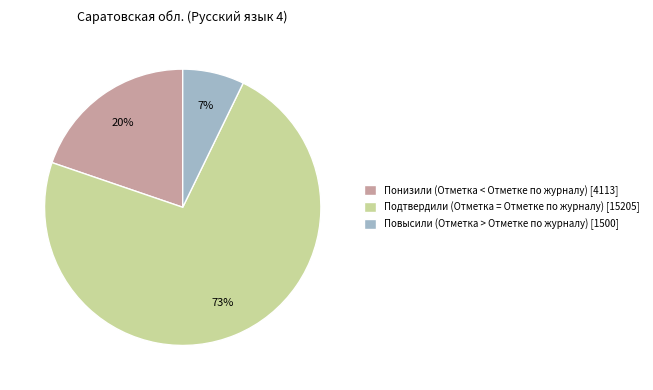

What percentage is the Подтвердили (Отметка = Отметке по журналу) [15205] slice, to the nearest percent?

73%